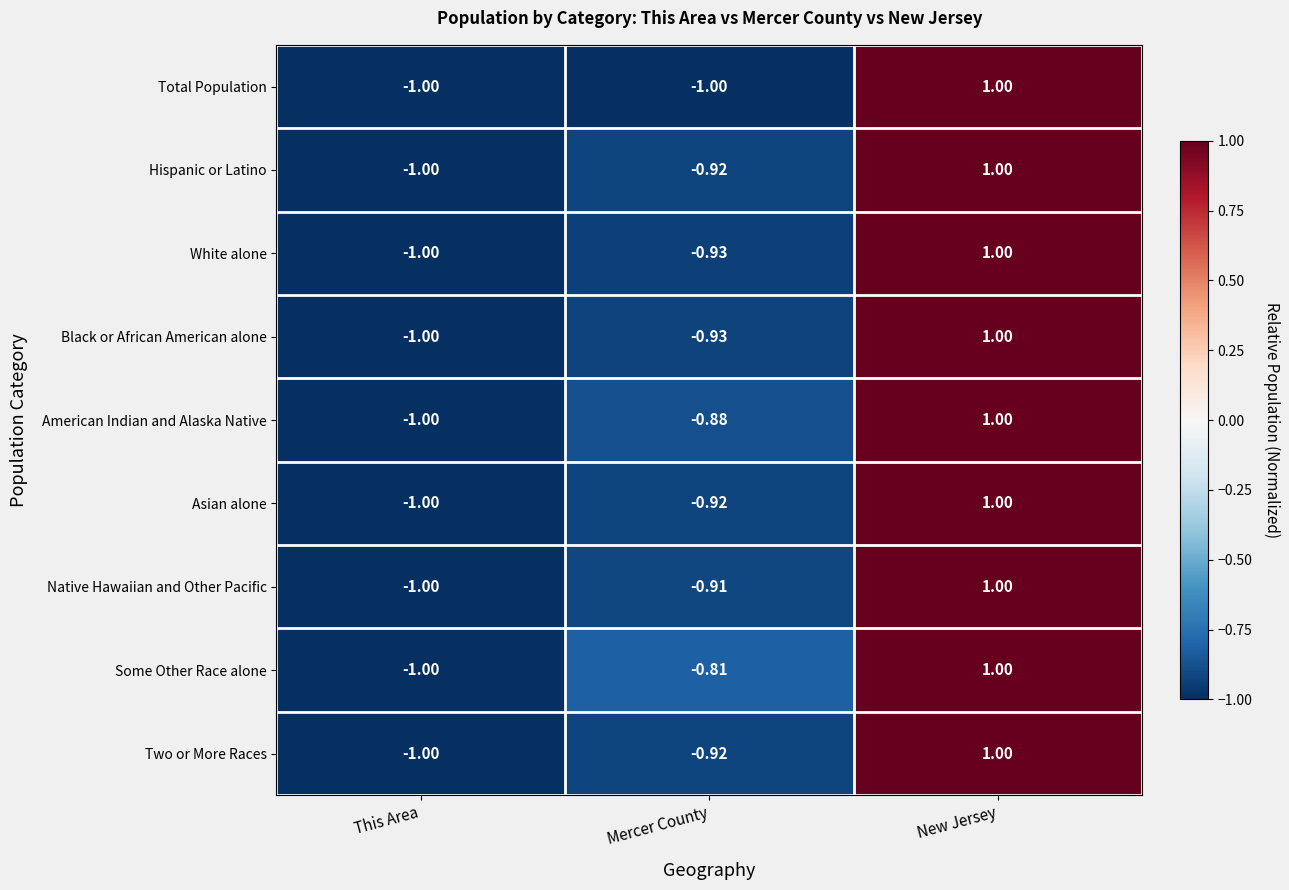

At which label does Two or More Races reach its peak?

New Jersey